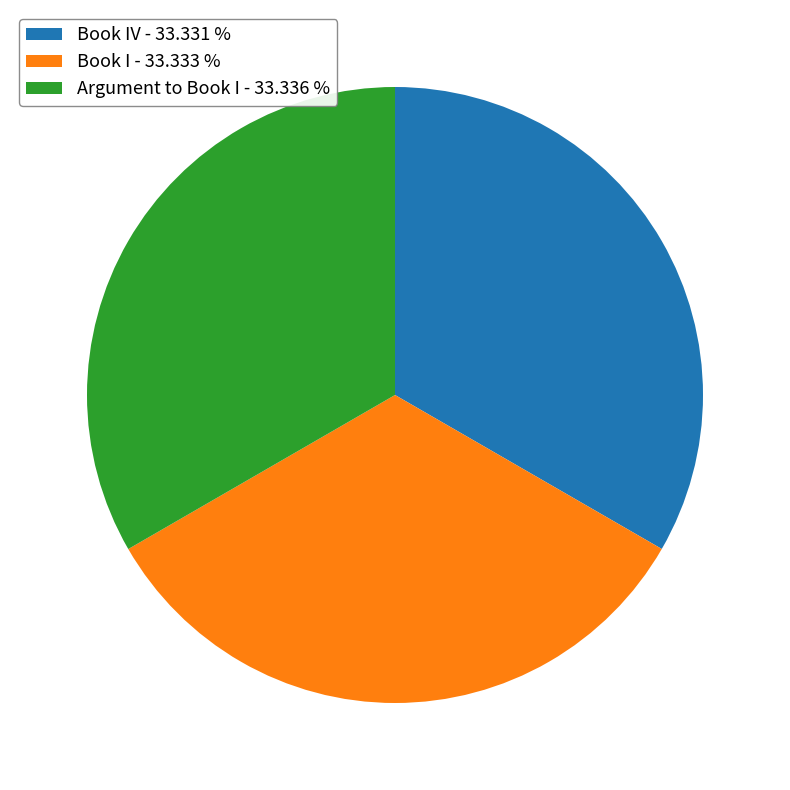

Approximately how many times larger is the value at Argument to Book I - 33.336 % compared to Book IV - 33.331 %?

1.0